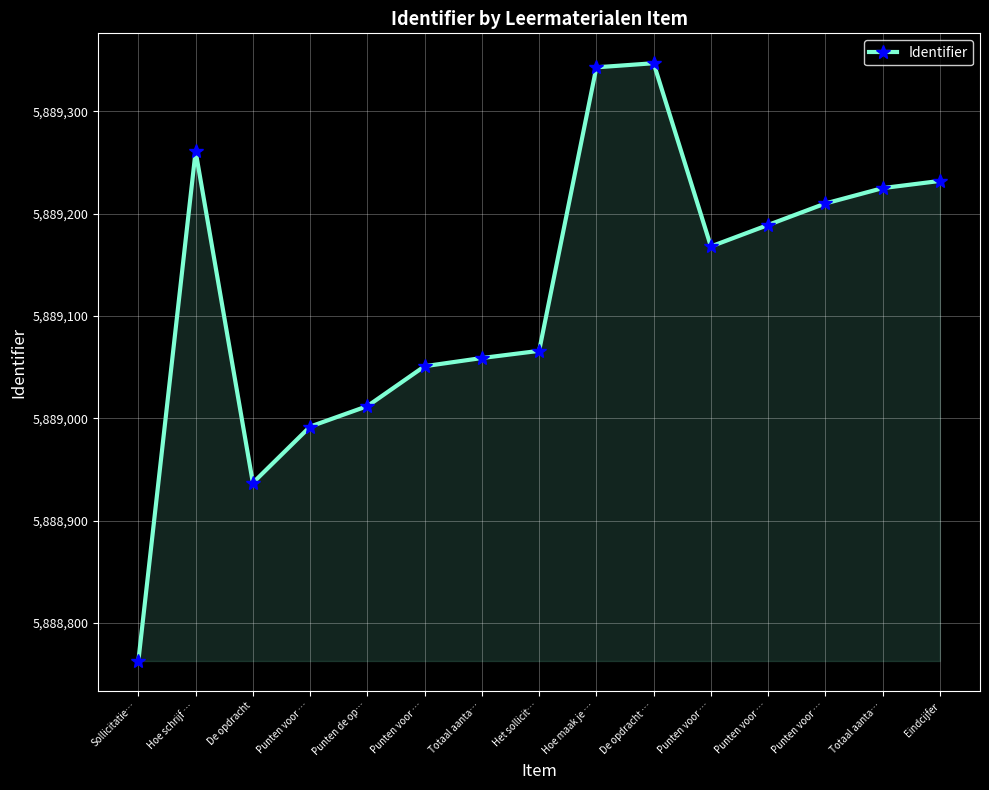

Approximately how many times larger is the value at Totaal aanta… compared to Hoe maak je …?

1.0